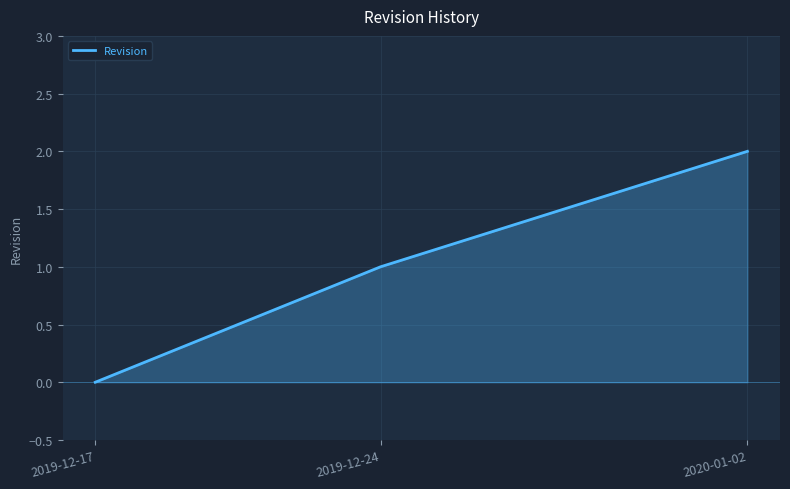

Reading right to left, what are all the values shown in this chart?

2020-01-02=2	2019-12-24=1	2019-12-17=0